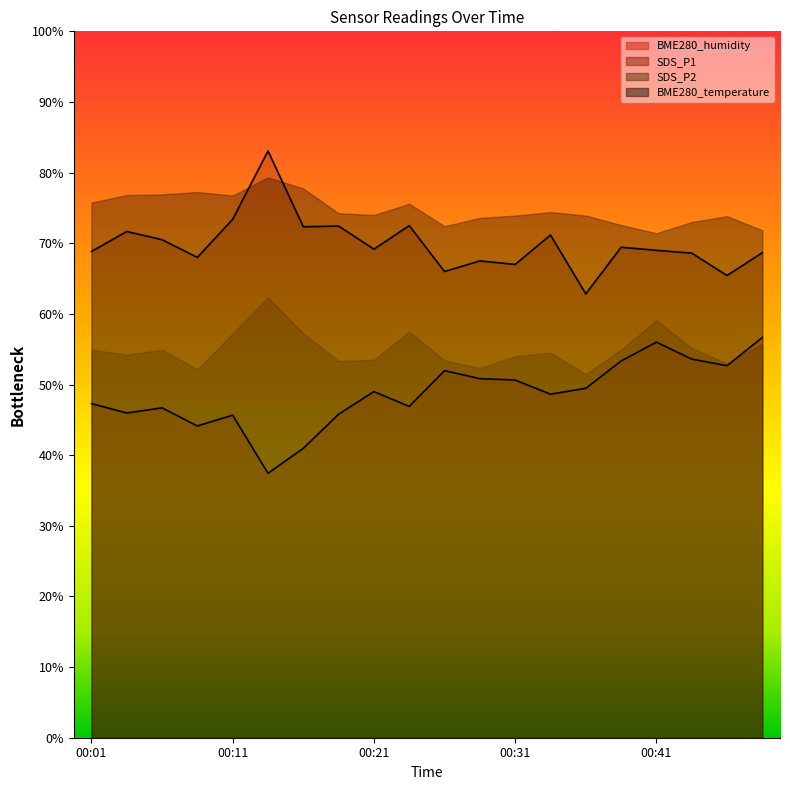

Rank the categories by SDS_P1 value from lowest to highest.

00:36, 00:45, 00:26, 00:31, 00:28, 00:09, 00:43, 00:48, 00:01, 00:41, 00:21, 00:38, 00:06, 00:33, 00:04, 00:16, 00:18, 00:23, 00:11, 00:14